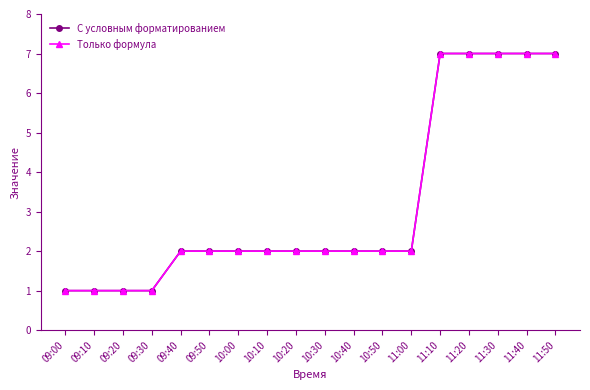

Does the chart display data point markers on the line(s)?

Yes